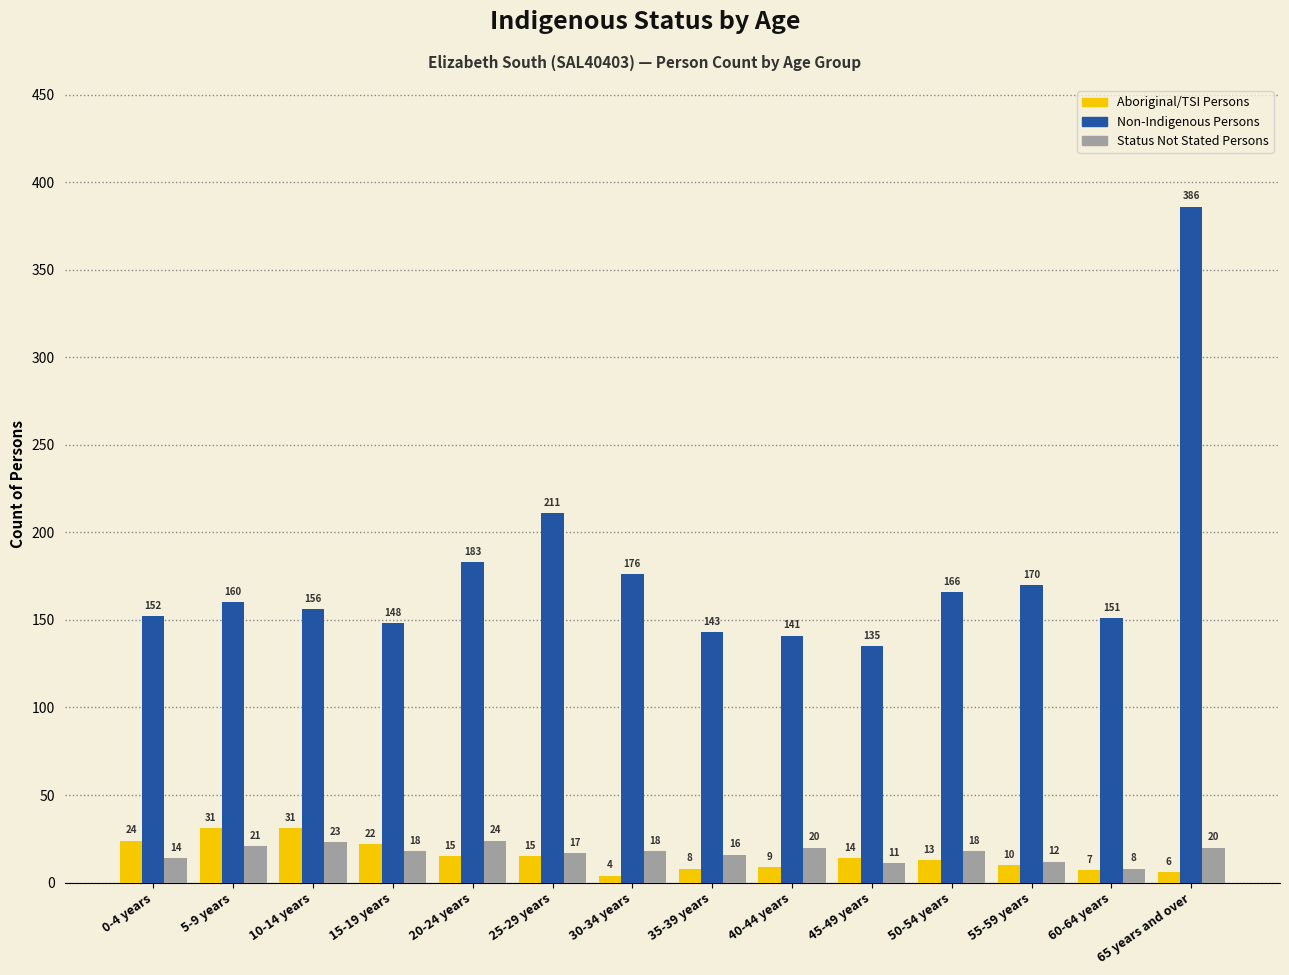

Is it true that Status Not Stated Persons equals 38 at 5-9 years?

False